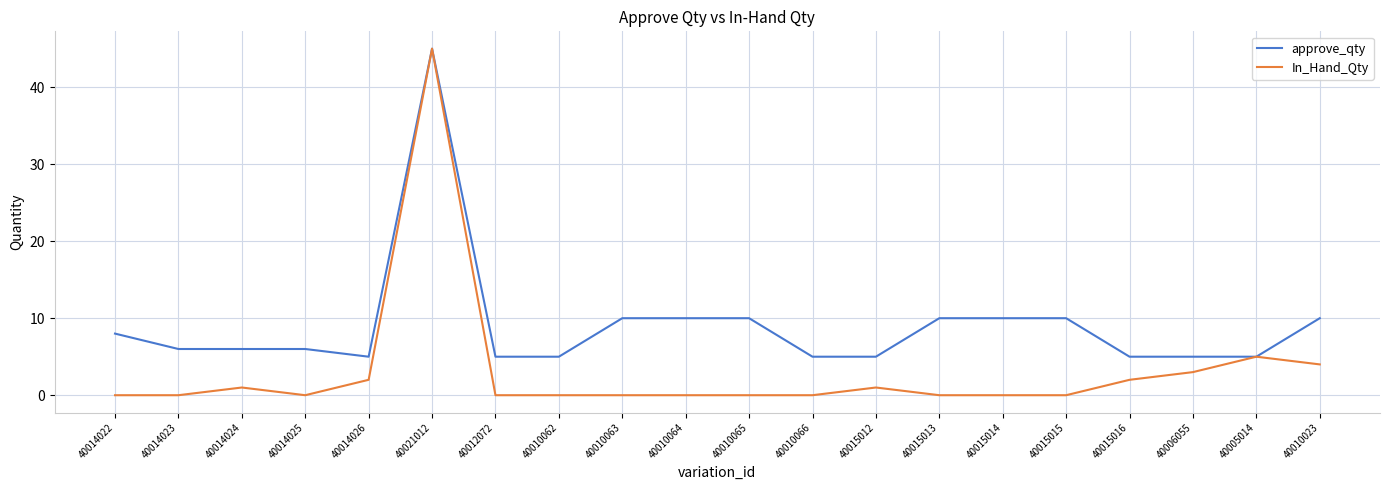

The value of approve_qty at 40014025 is 10. True or false?

False